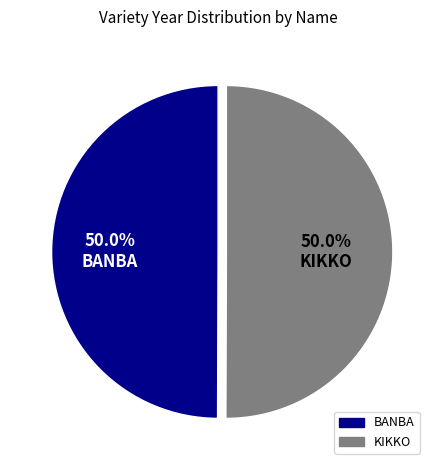

The KIKKO slice represents 44% of the pie. True or false?

False